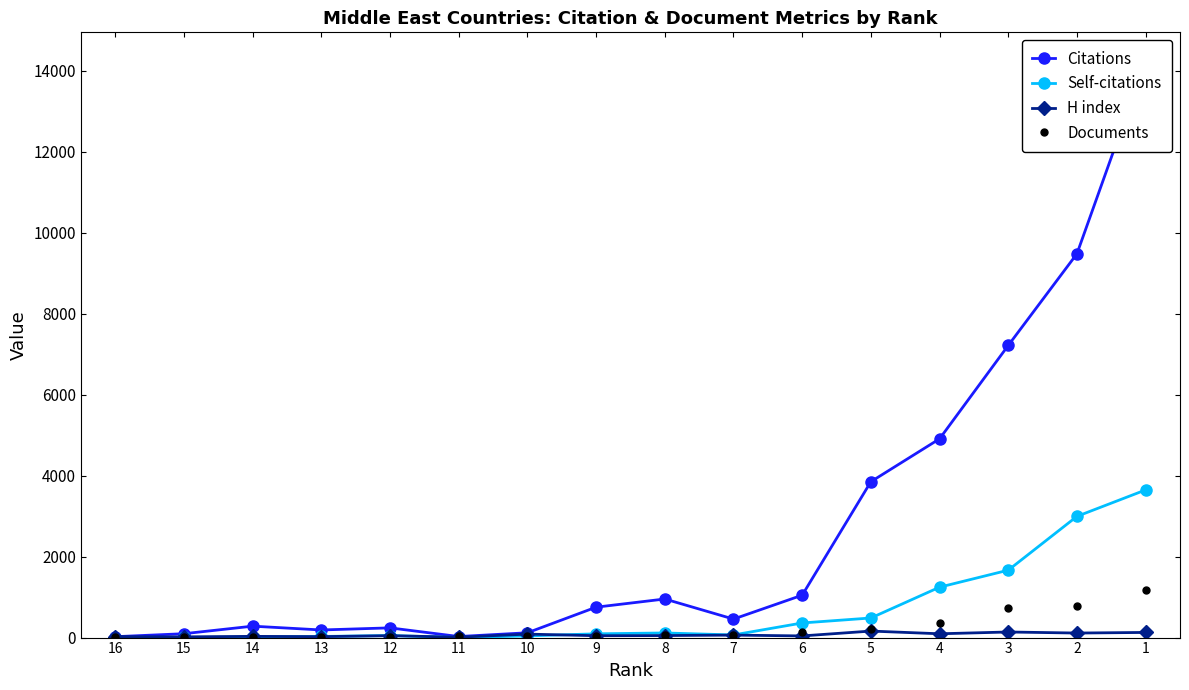

Rank the categories by Self-citations value from lowest to highest.

16, 11, 15, 14, 13, 10, 12, 7, 9, 8, 6, 5, 4, 3, 2, 1